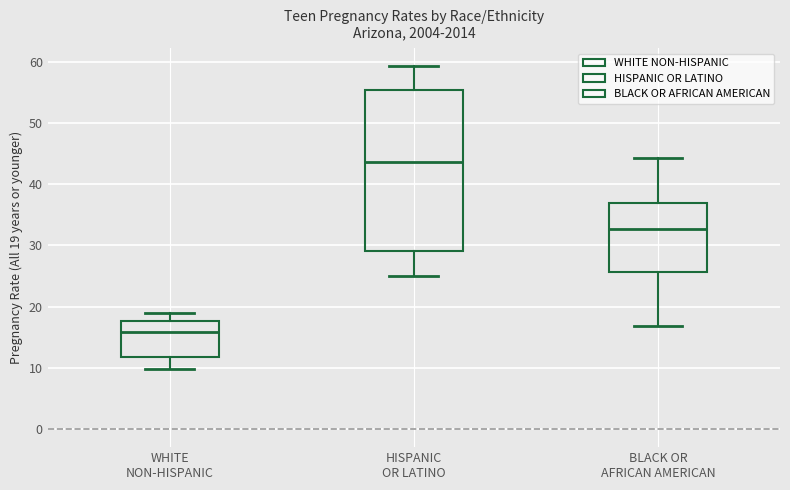

Which box has the lowest median line?

WHITE NON-HISPANIC